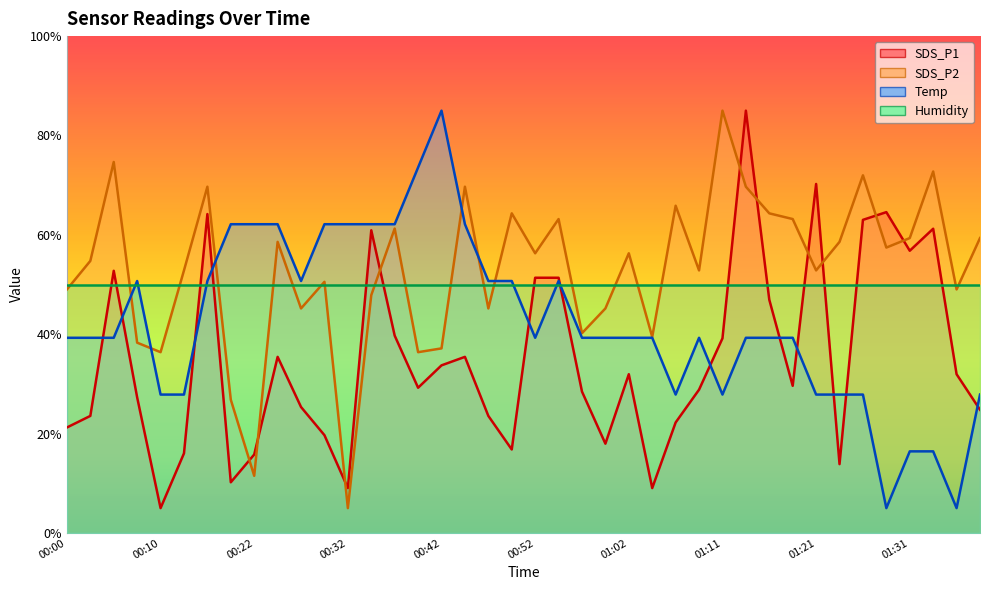

What is the value of the Temp point at the 23rd from the left?

39.3